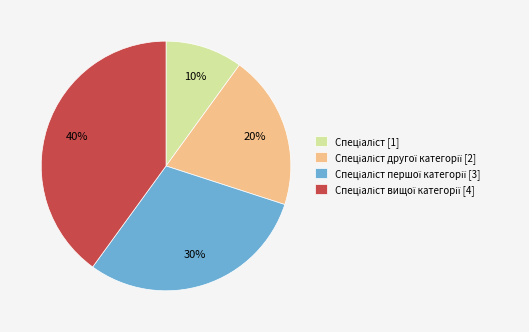

To the nearest percent, what is the difference between the largest and smallest slice percentages?

30%